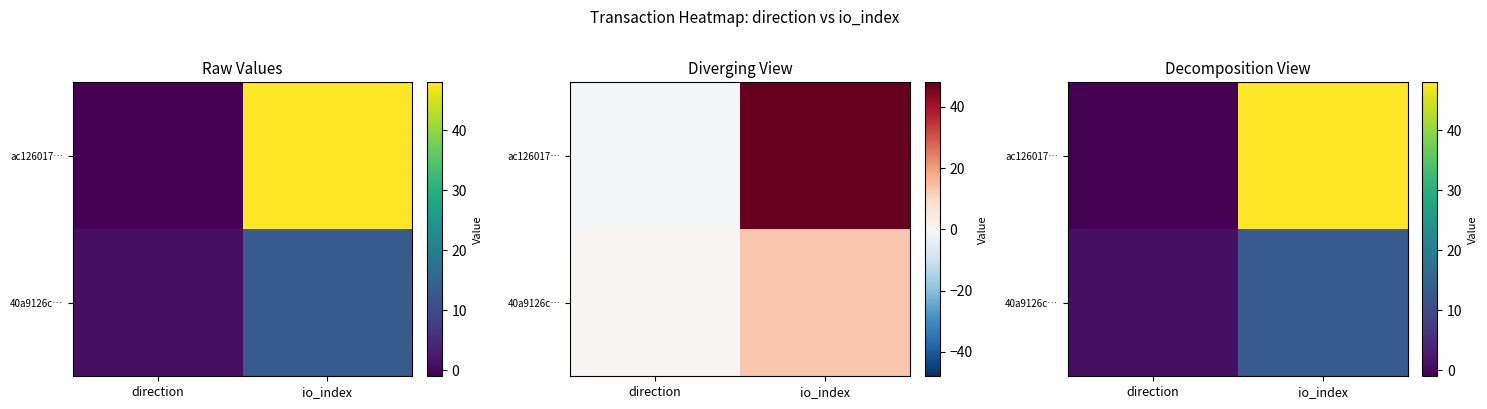

At how many categories does at least one series exceed 25?

1